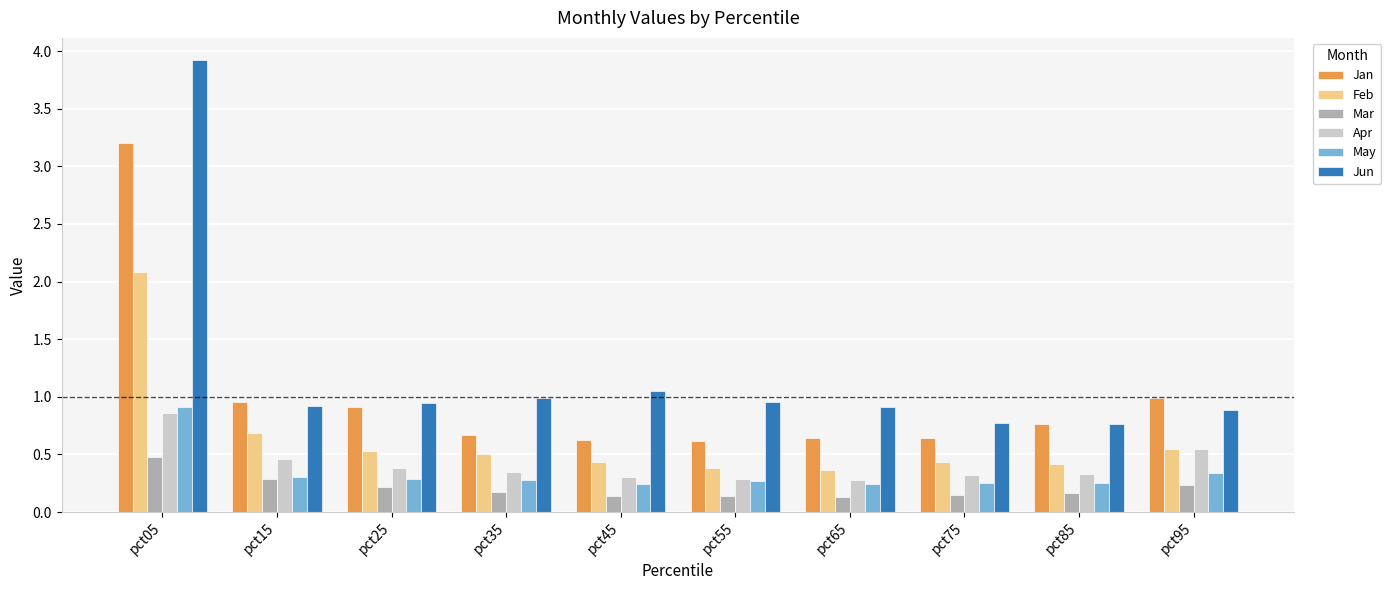

What is the difference between the highest and lowest values at pct75?

0.6